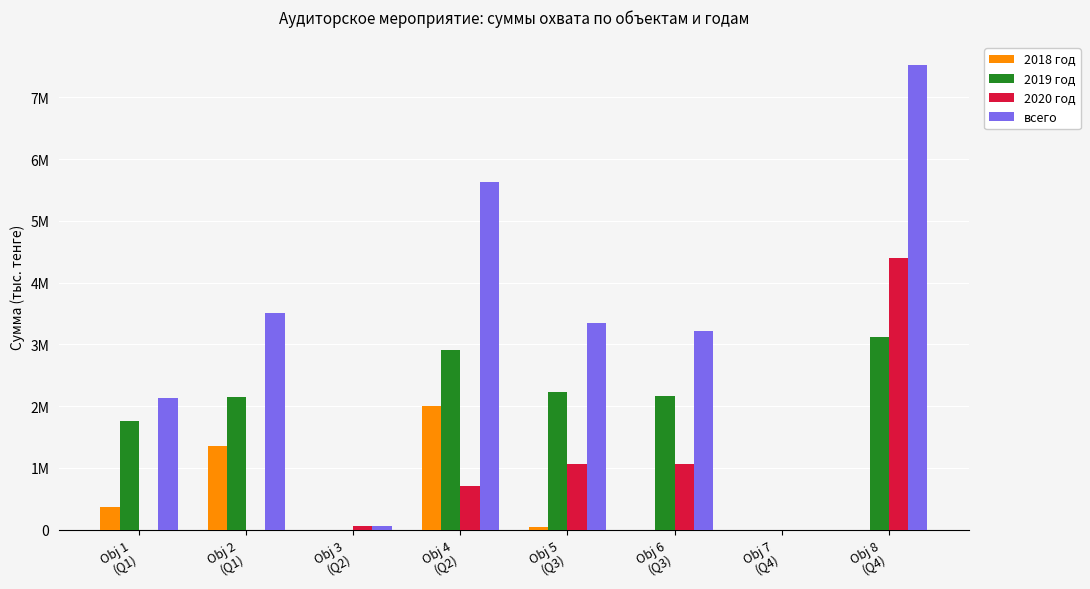

Which series has the largest range (max minus min)?

всего